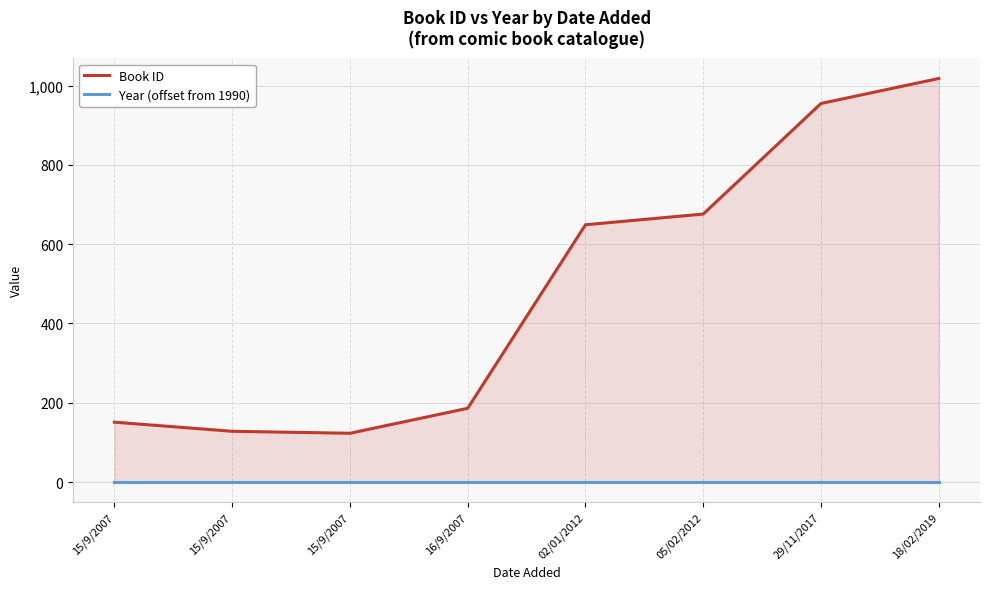

Is the value of Year (offset from 1990) at 05/02/2012 greater than the value of Book ID at 15/9/2007?

No